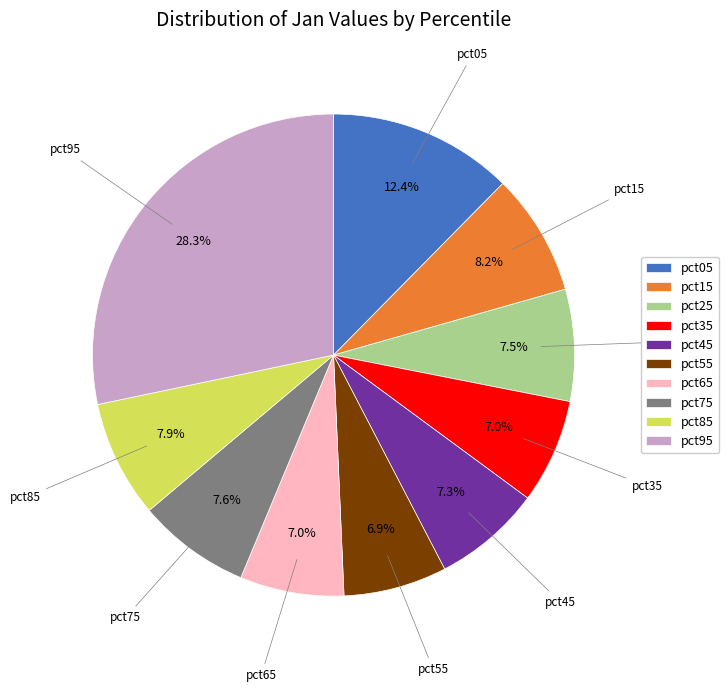

What portion of the pie excludes pct15?

91.8%